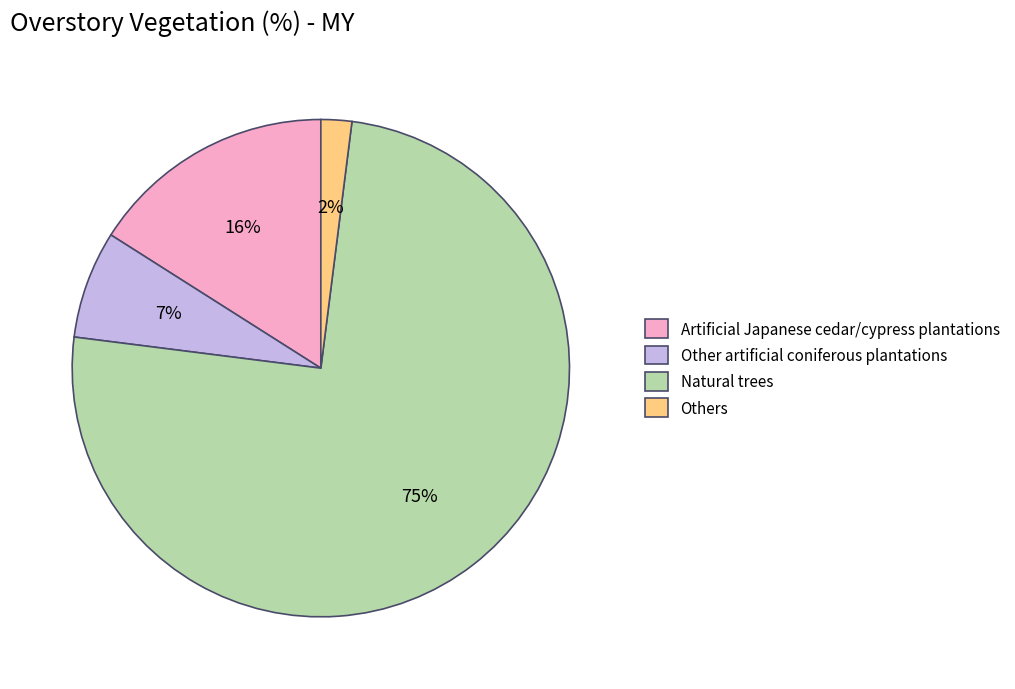

What is the majority slice?

Natural trees